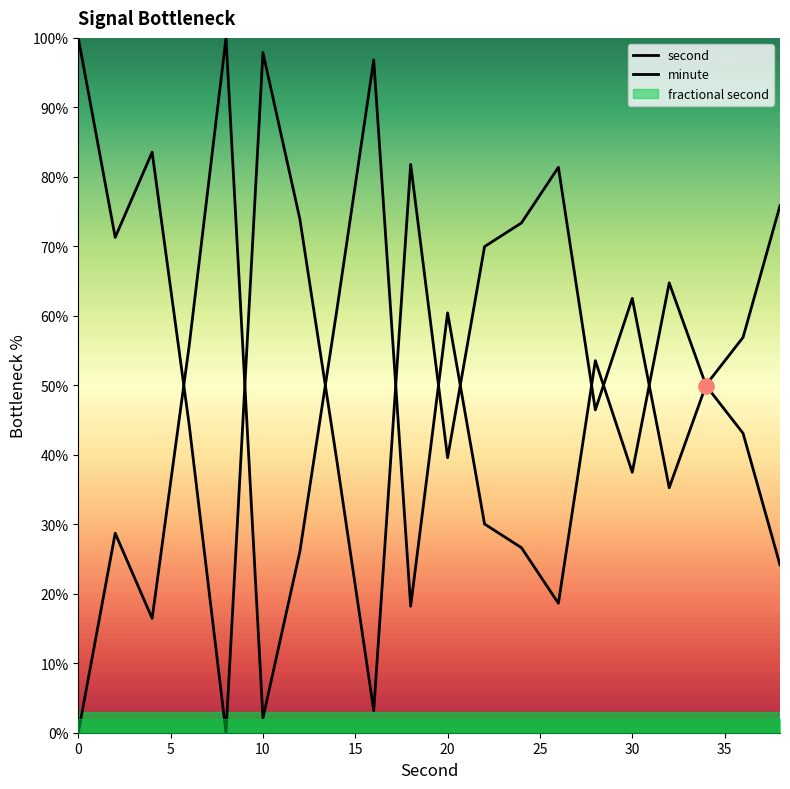

Which series reaches the maximum Y coordinate?

second